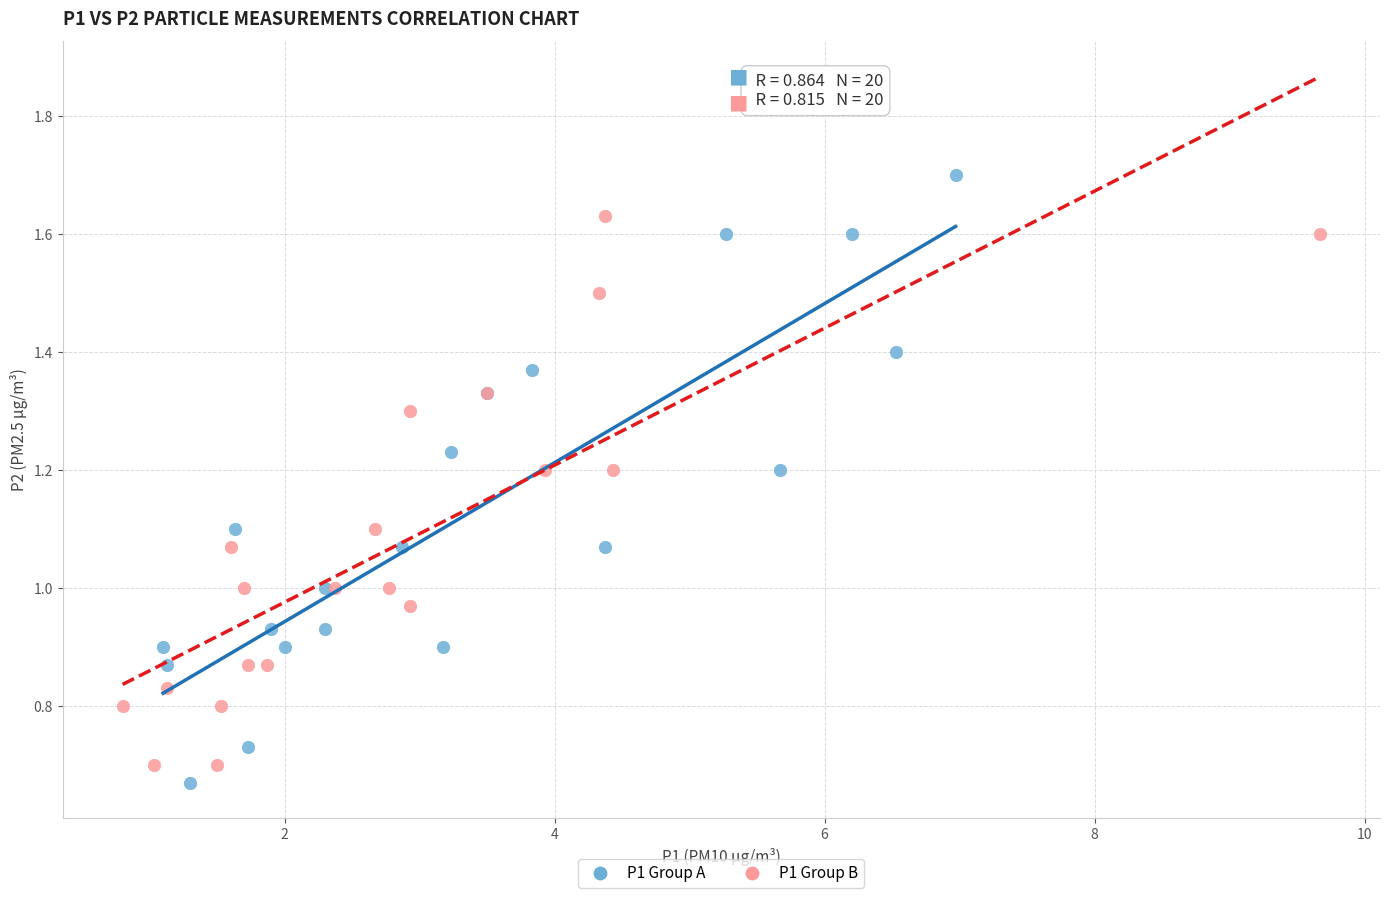

Which series contains the lowest Y value?

P1 Group A